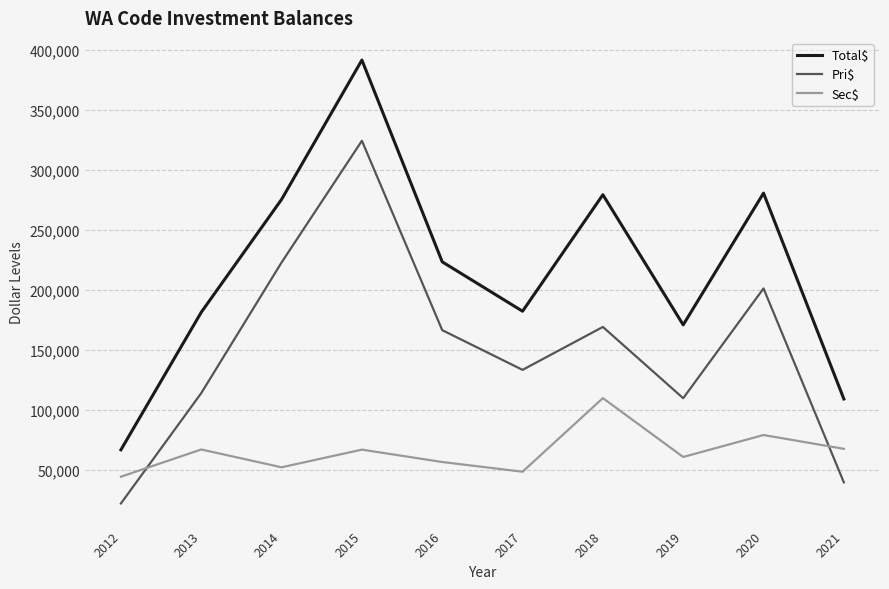

At 2017, list the series in order from largest to smallest.

Total$, Pri$, Sec$